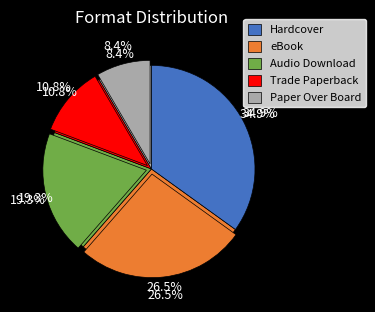

Approximately how many times larger is the value at Trade Paperback compared to Audio Download?

0.6